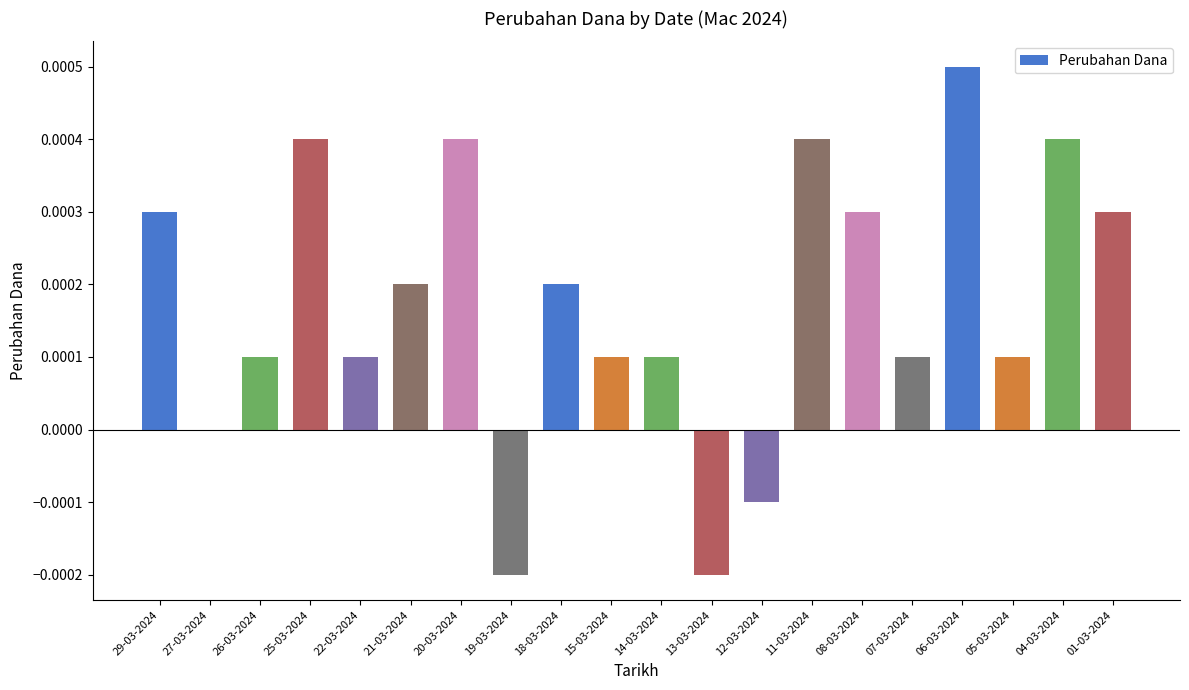

Between 25-03-2024 and 08-03-2024, which is larger?

25-03-2024